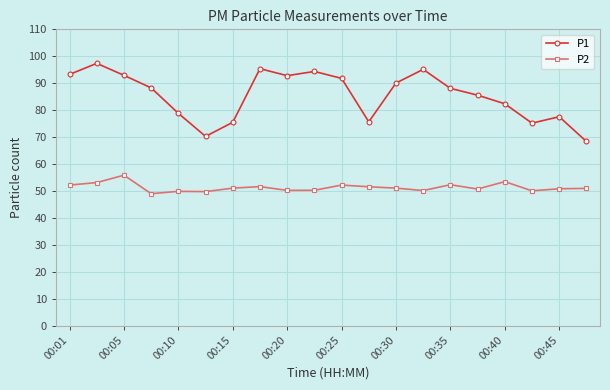

Rank the series by their maximum value, from highest to lowest.

P1, P2